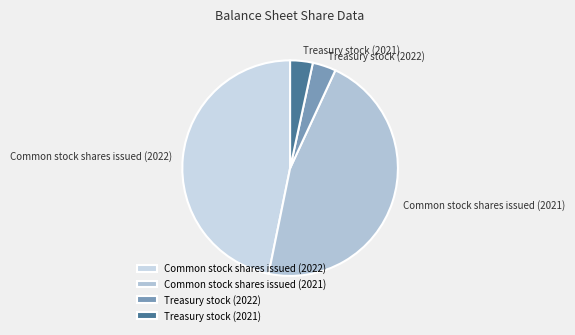

The Treasury stock (2021) slice represents 12% of the pie. True or false?

False